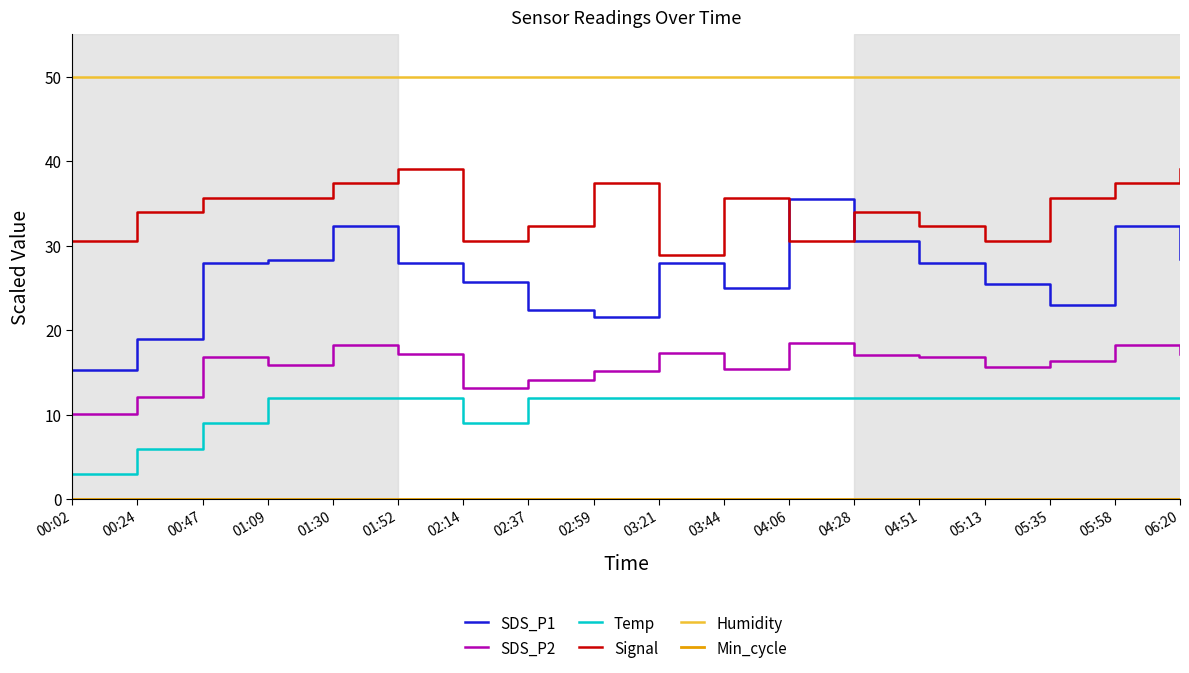

The value of SDS_P2 at 04:06 is 3.9. True or false?

False